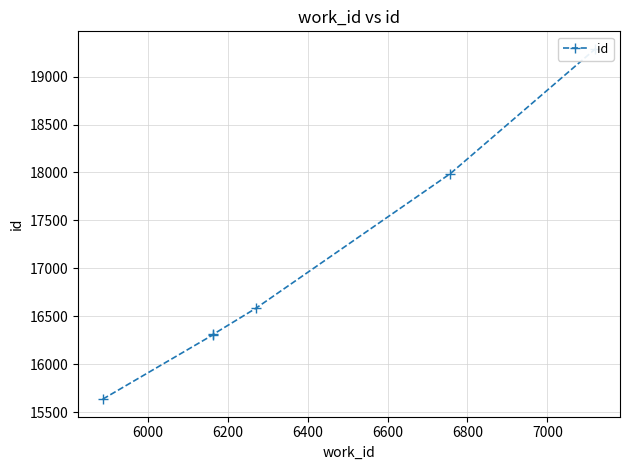

Does the chart display data point markers on the line(s)?

Yes